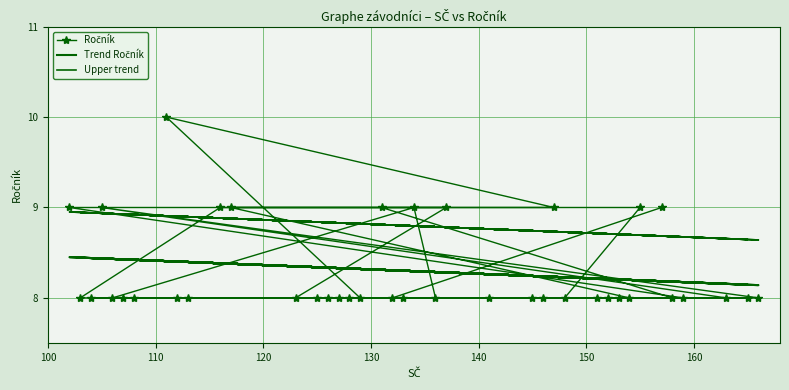

Does the chart have visible grid lines?

Yes